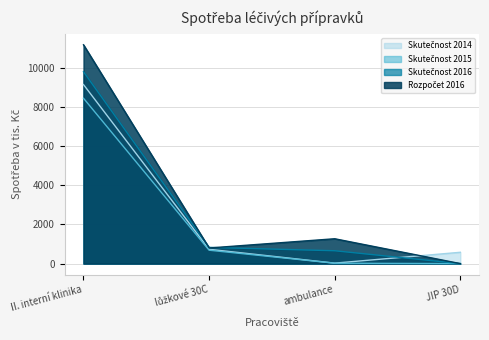

At which category does the chart reach its peak across all series?

II. interní klinika